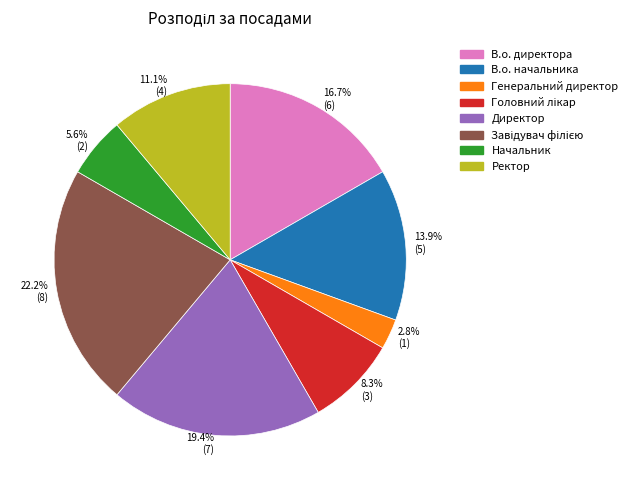

Is Начальник the majority of the pie?

No